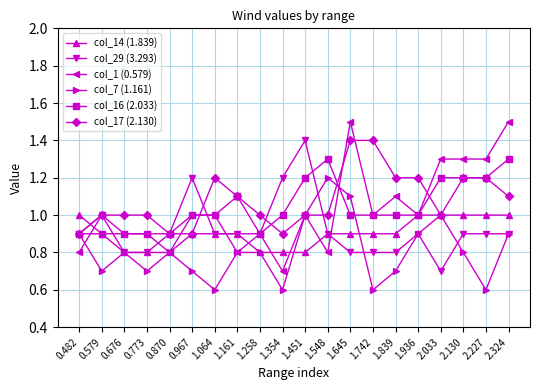

Is the value of col_16 (2.033) at 1.161 greater than the value of col_29 (3.293) at 0.773?

Yes